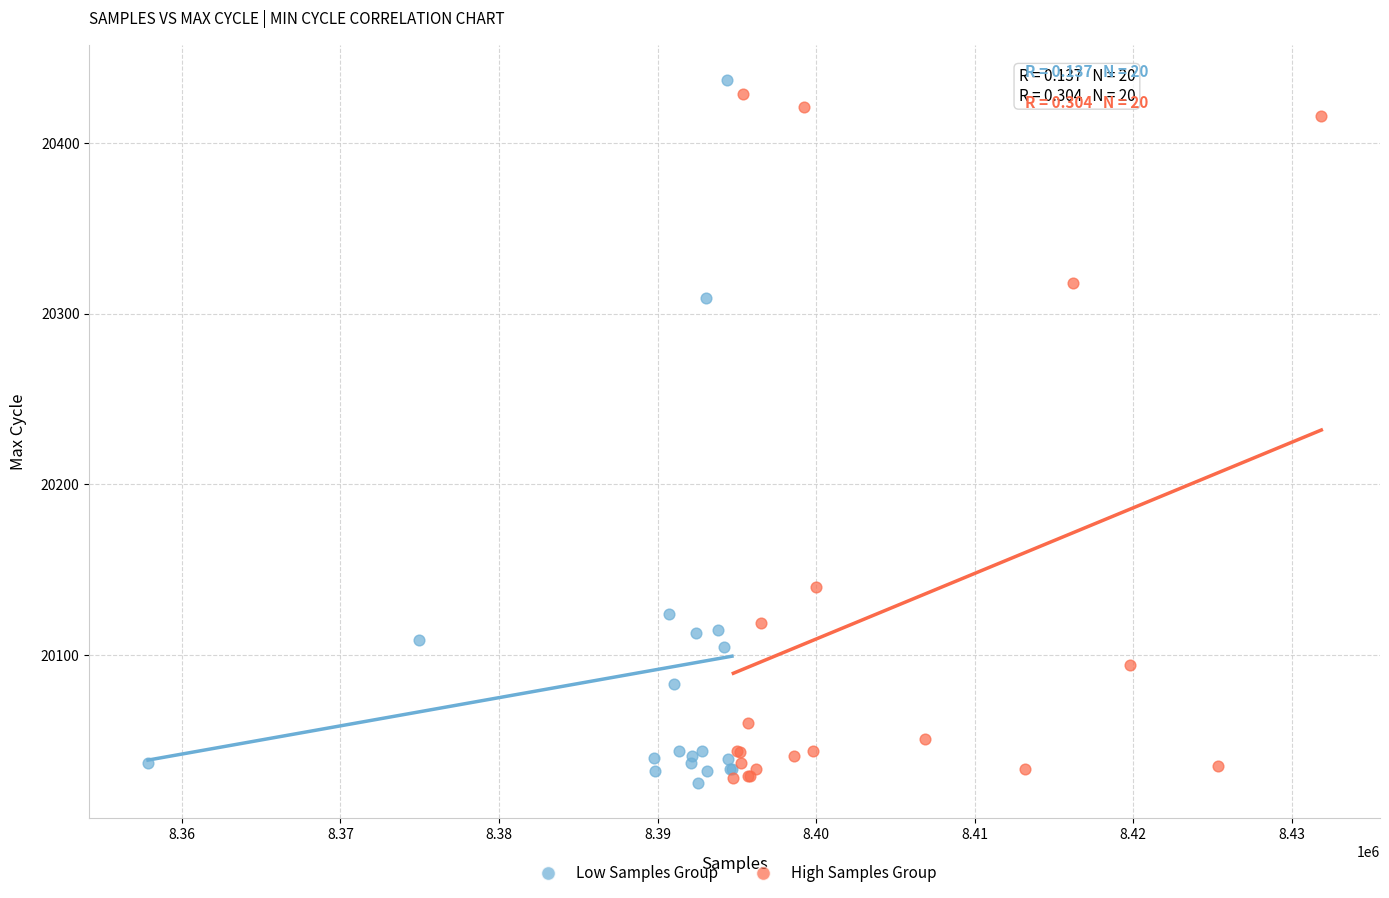

What are all the series names shown in the legend?

Low Samples Group, High Samples Group